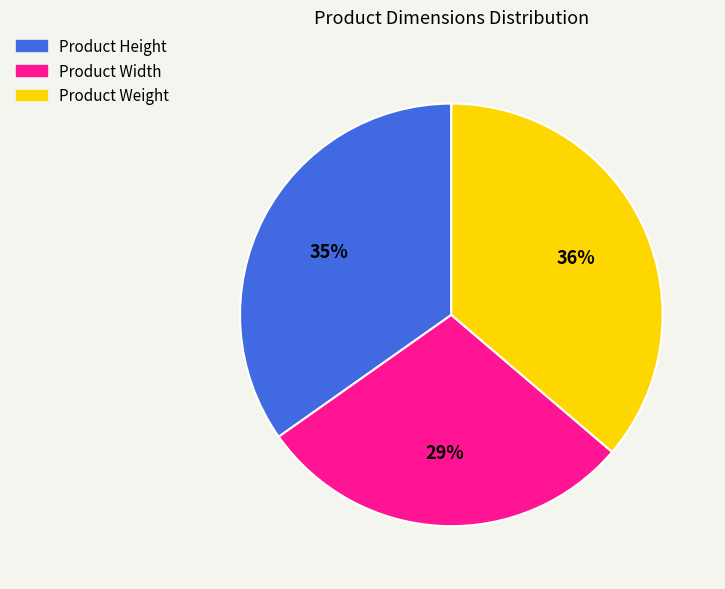

To the nearest percent, what percentage of the pie is Product Width?

29%